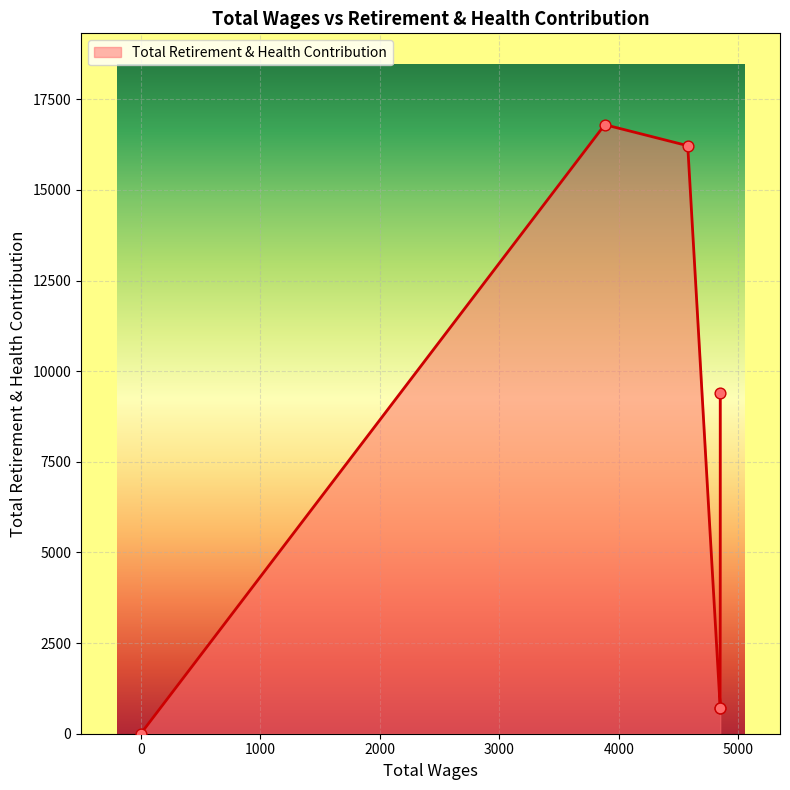

Which has a higher value, 3882.0 or 4848.0?

3882.0